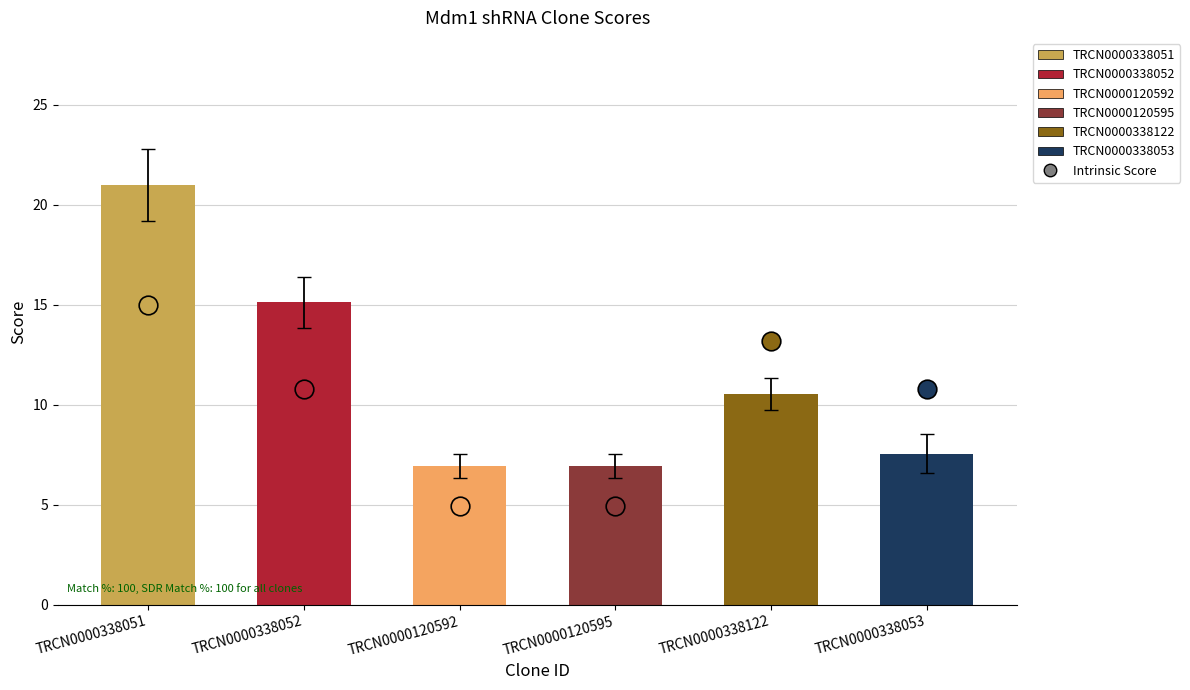

Between TRCN0000338122 and TRCN0000338052, which is larger?

TRCN0000338052